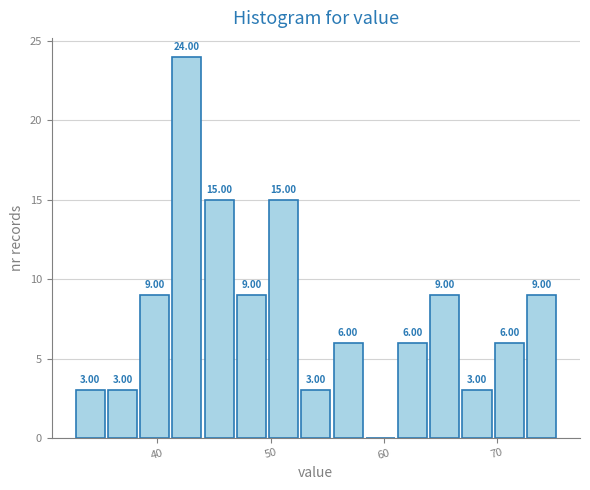

Around what value on the x-axis is the tallest bar? Give the approximate position of its centre, as read against the axis.

43